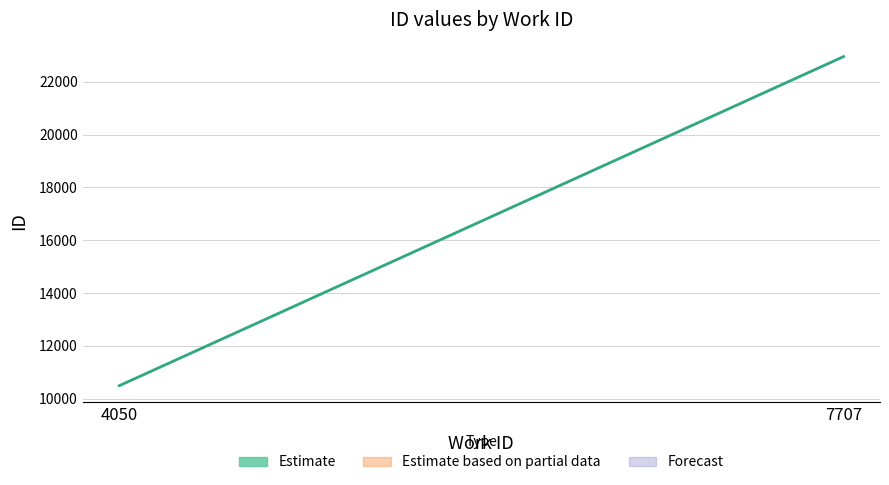

What value does the data have at 4050, to the nearest 10?

10490